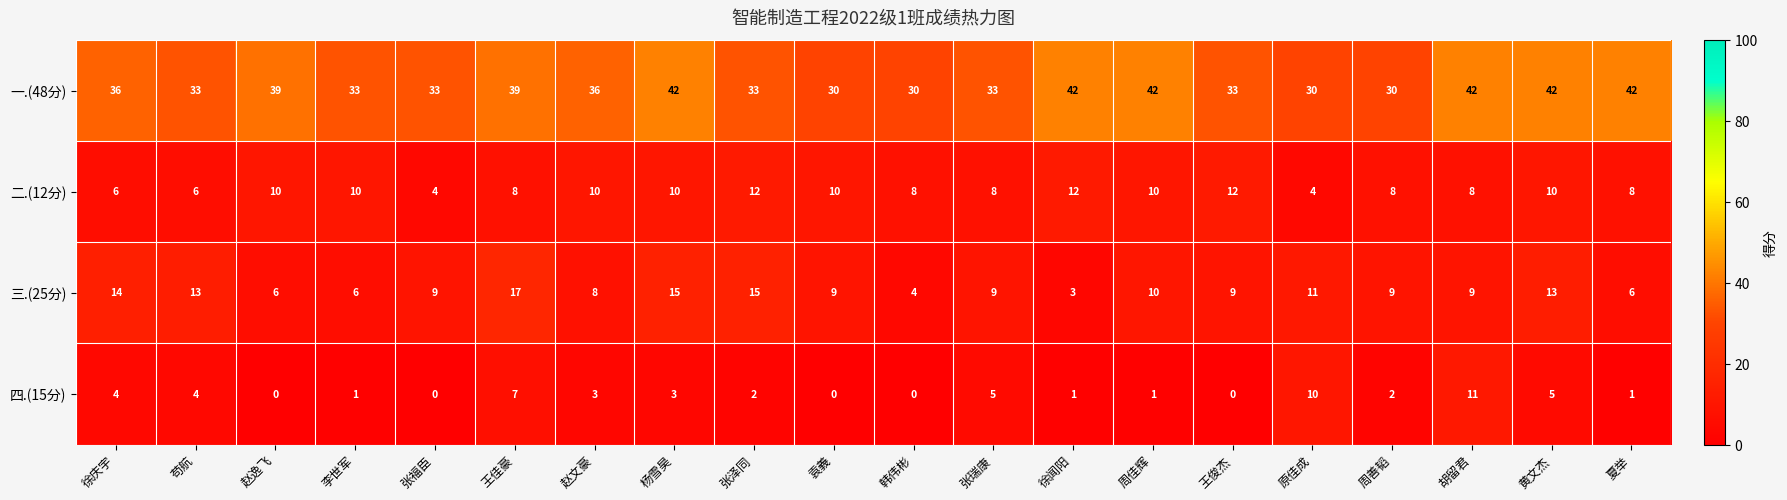

True or false: 三.(25分) has a value of 12 at 袁義.

False